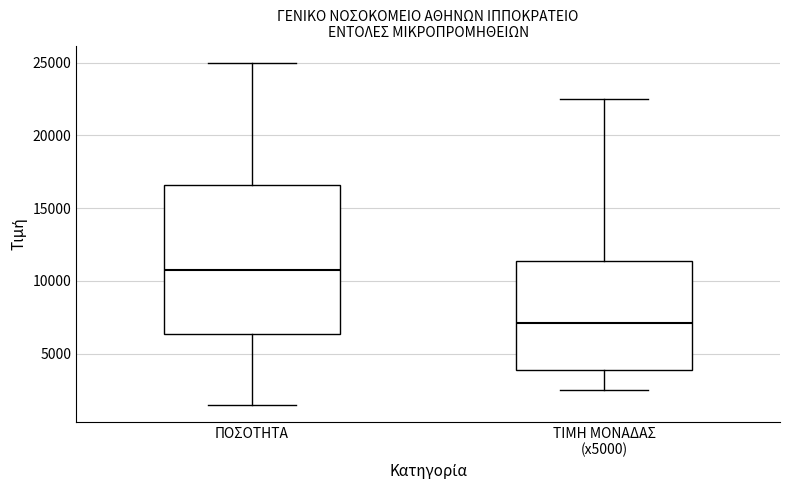

Which box's median line is the highest?

ΠΟΣΟΤΗΤΑ